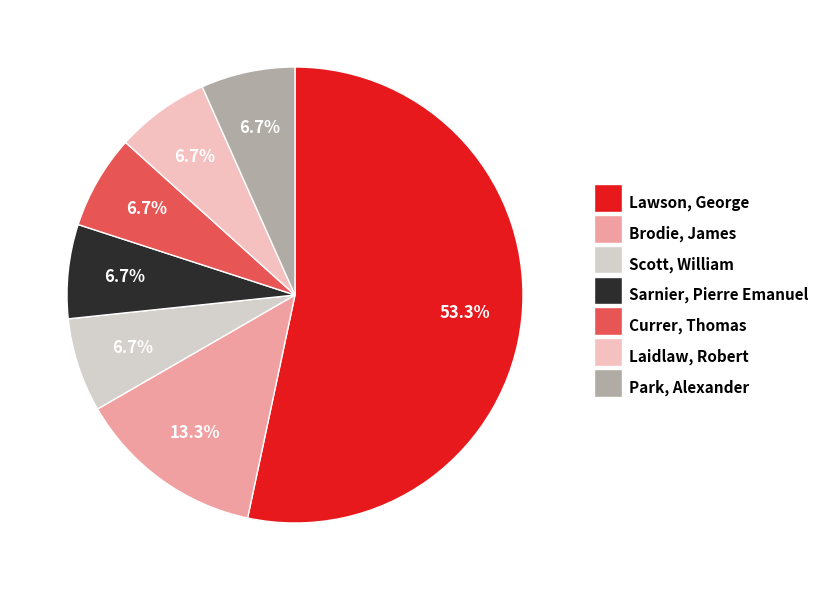

Which category has the biggest portion of the pie?

Lawson, George